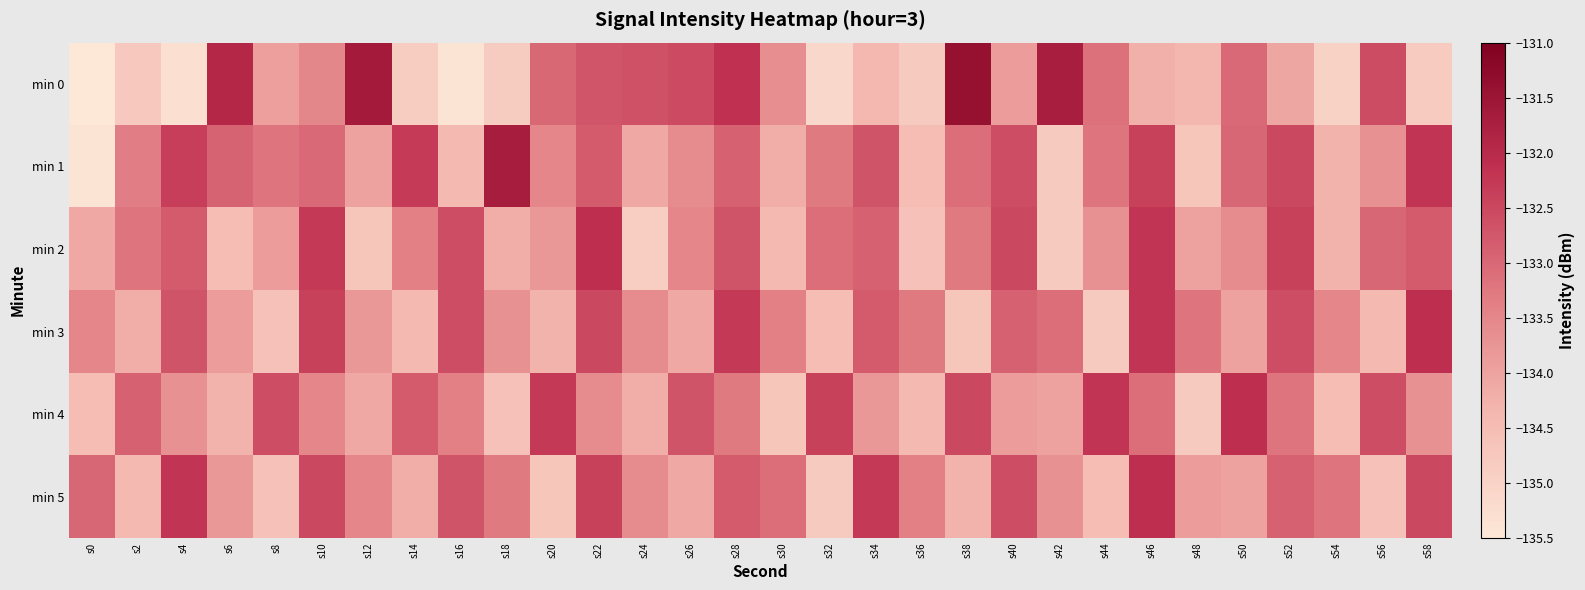

Reading left to right, extract all data points from this chart.

min 0: s0=-219.8	s2=-134.8	s4=-135.3	s6=-131.9	s8=-133.9	s10=-133.5	s12=-131.6	s14=-134.9	s16=-135.4	s18=-134.8	s20=-133.0	s22=-132.7	s24=-132.6	s26=-132.6	s28=-132.1	s30=-133.6	s32=-135.1	s34=-134.4	s36=-134.8	s38=-131.4	s40=-133.9	s42=-131.7	s44=-133.1	s46=-134.2	s48=-134.4	s50=-133.0	s52=-134.1	s54=-135.0	s56=-132.6	s58=-134.8
min 1: s0=-135.4	s2=-133.4	s4=-132.4	s6=-132.9	s8=-133.2	s10=-133.0	s12=-134.0	s14=-132.3	s16=-134.4	s18=-131.7	s20=-133.5	s22=-132.8	s24=-134.1	s26=-133.6	s28=-132.9	s30=-134.2	s32=-133.3	s34=-132.7	s36=-134.5	s38=-133.1	s40=-132.6	s42=-134.8	s44=-133.2	s46=-132.4	s48=-134.7	s50=-133.0	s52=-132.5	s54=-134.3	s56=-133.7	s58=-132.2
min 2: s0=-134.1	s2=-133.2	s4=-132.8	s6=-134.5	s8=-133.9	s10=-132.3	s12=-134.7	s14=-133.4	s16=-132.6	s18=-134.2	s20=-133.8	s22=-132.1	s24=-134.9	s26=-133.5	s28=-132.7	s30=-134.4	s32=-133.1	s34=-132.9	s36=-134.6	s38=-133.3	s40=-132.5	s42=-134.8	s44=-133.7	s46=-132.2	s48=-134.0	s50=-133.6	s52=-132.4	s54=-134.3	s56=-133.0	s58=-132.8
min 3: s0=-133.5	s2=-134.2	s4=-132.7	s6=-133.9	s8=-134.6	s10=-132.4	s12=-133.8	s14=-134.4	s16=-132.6	s18=-133.7	s20=-134.3	s22=-132.5	s24=-133.6	s26=-134.1	s28=-132.3	s30=-133.4	s32=-134.5	s34=-132.8	s36=-133.3	s38=-134.7	s40=-132.9	s42=-133.1	s44=-134.8	s46=-132.2	s48=-133.2	s50=-134.0	s52=-132.6	s54=-133.5	s56=-134.4	s58=-132.1
min 4: s0=-134.5	s2=-132.9	s4=-133.7	s6=-134.3	s8=-132.6	s10=-133.5	s12=-134.1	s14=-132.8	s16=-133.4	s18=-134.6	s20=-132.3	s22=-133.6	s24=-134.2	s26=-132.7	s28=-133.3	s30=-134.7	s32=-132.4	s34=-133.8	s36=-134.4	s38=-132.5	s40=-133.9	s42=-134.0	s44=-132.2	s46=-133.1	s48=-134.8	s50=-132.1	s52=-133.2	s54=-134.5	s56=-132.6	s58=-133.7
min 5: s0=-133.0	s2=-134.4	s4=-132.2	s6=-133.8	s8=-134.6	s10=-132.5	s12=-133.5	s14=-134.2	s16=-132.7	s18=-133.3	s20=-134.7	s22=-132.4	s24=-133.6	s26=-134.1	s28=-132.8	s30=-133.1	s32=-134.8	s34=-132.3	s36=-133.4	s38=-134.3	s40=-132.6	s42=-133.7	s44=-134.5	s46=-132.1	s48=-133.9	s50=-134.0	s52=-132.9	s54=-133.2	s56=-134.6	s58=-132.5